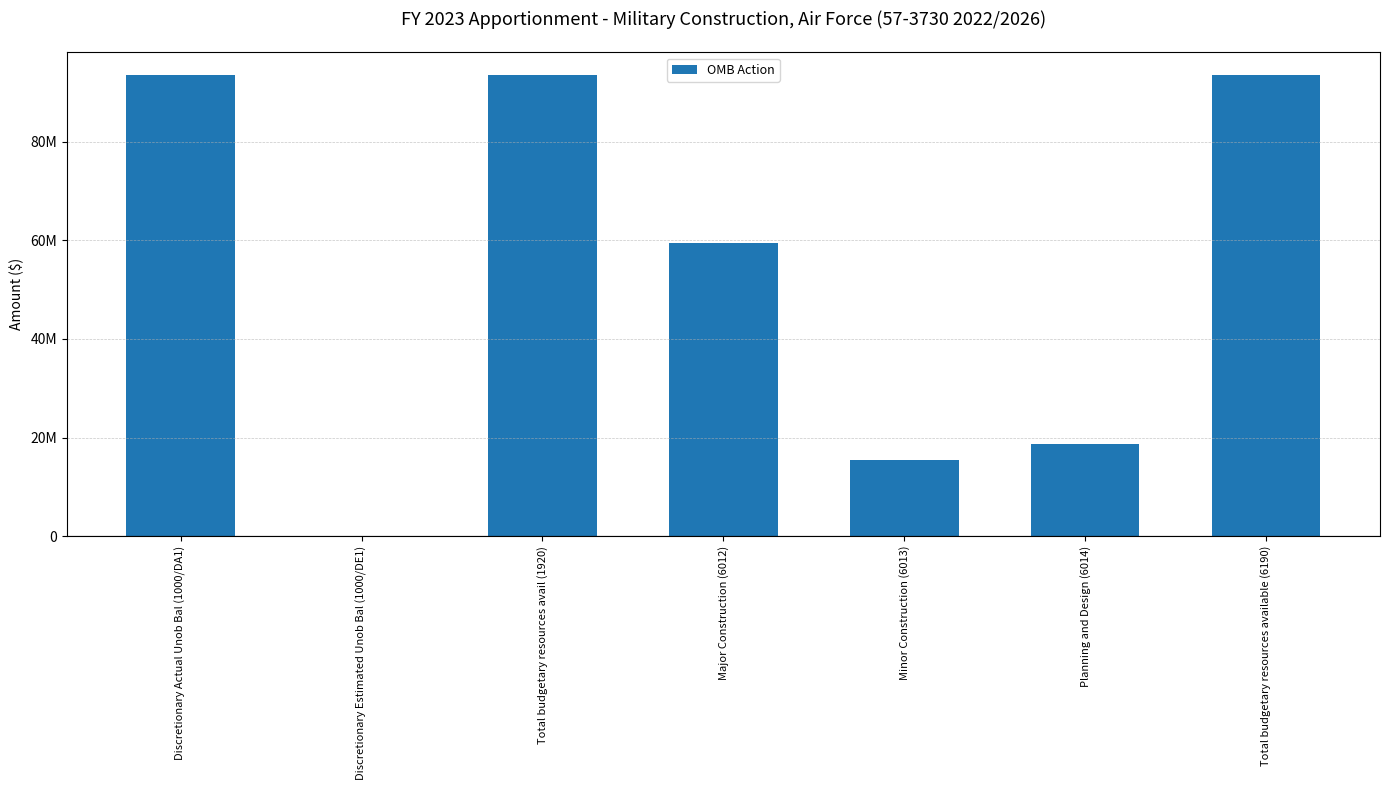

How many values exceed 59358893?

3